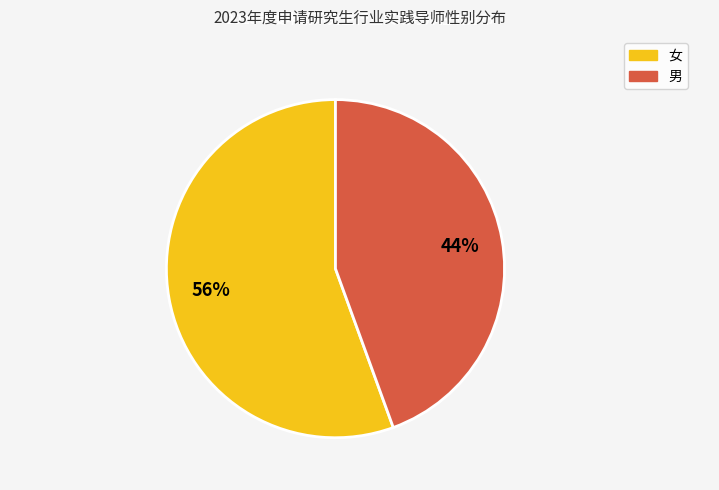

What is the smallest slice in the pie chart?

男